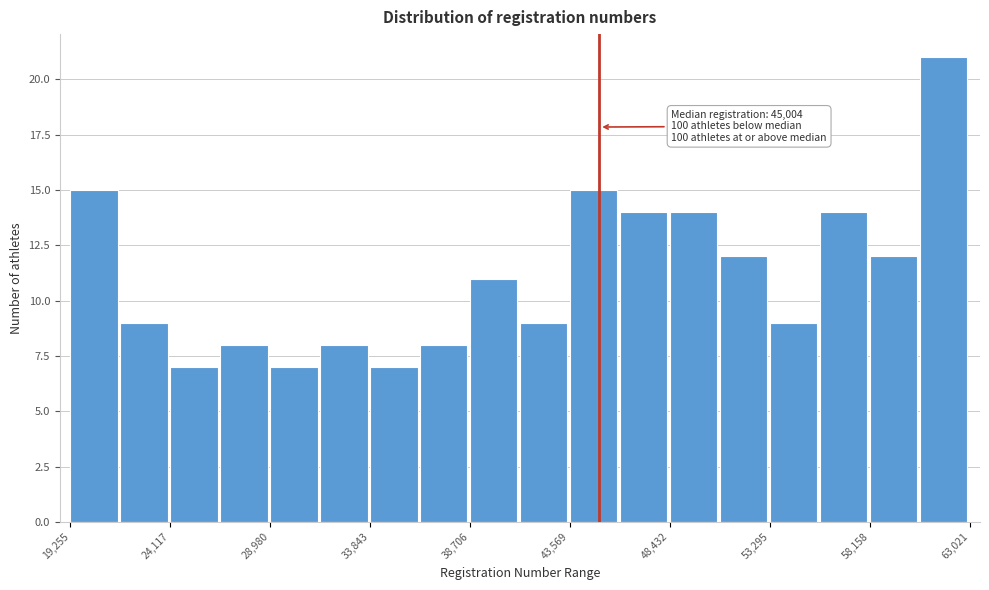

Over which range of the x-axis is the bar tallest?

60500 to 63000